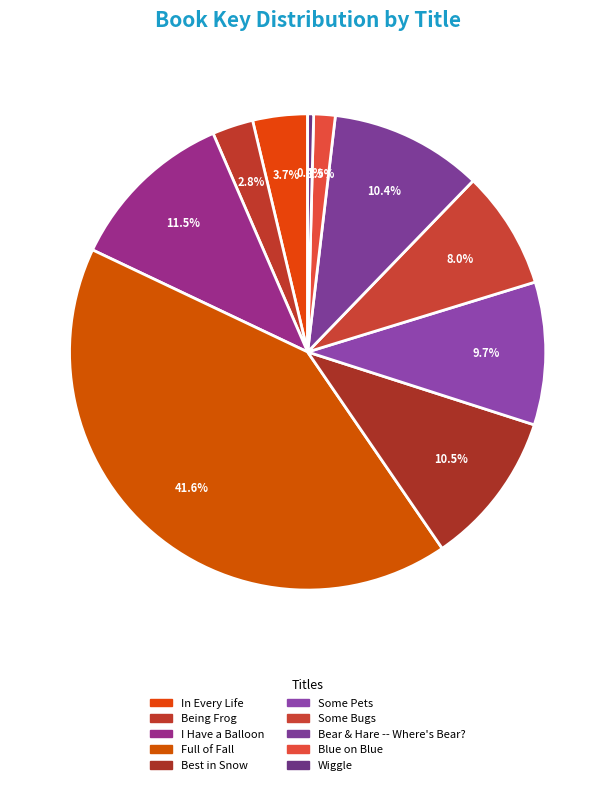

Rank the categories by value from lowest to highest.

Wiggle, Blue on Blue, Being Frog, In Every Life, Some Bugs, Some Pets, Bear & Hare -- Where's Bear?, Best in Snow, I Have a Balloon, Full of Fall